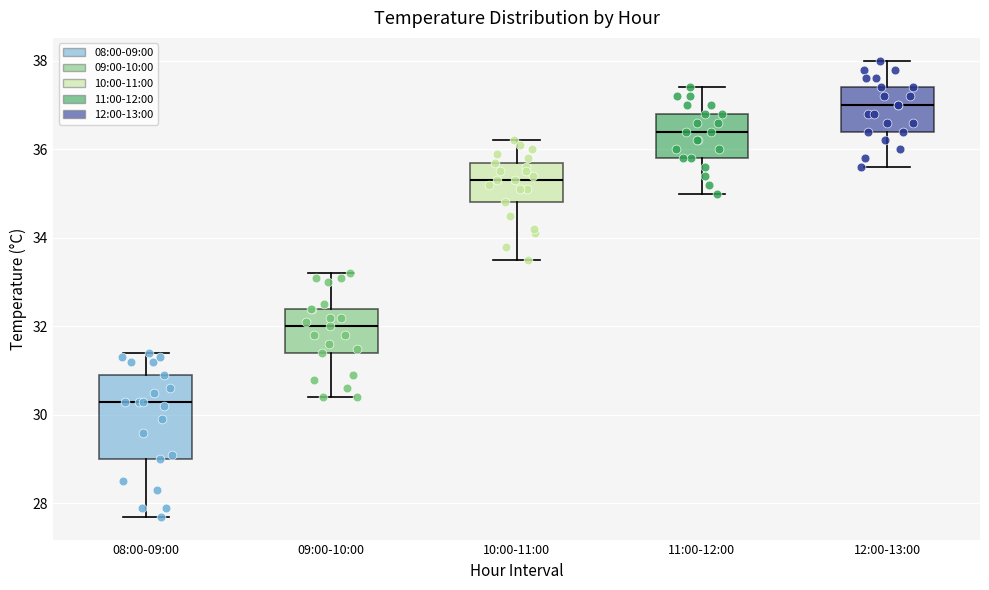

Where does the upper whisker of the box for 10:00-11:00 end on the y-axis? The values are not printed on the chart, so give them approximately, as read against the axis.

36.2